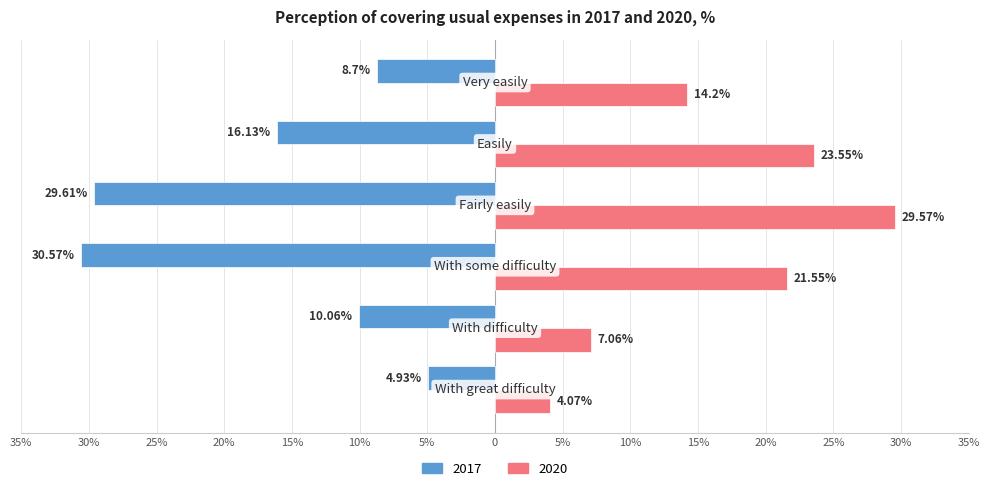

What is the value of the 2017 bar at the 1st from the left?

-4.9